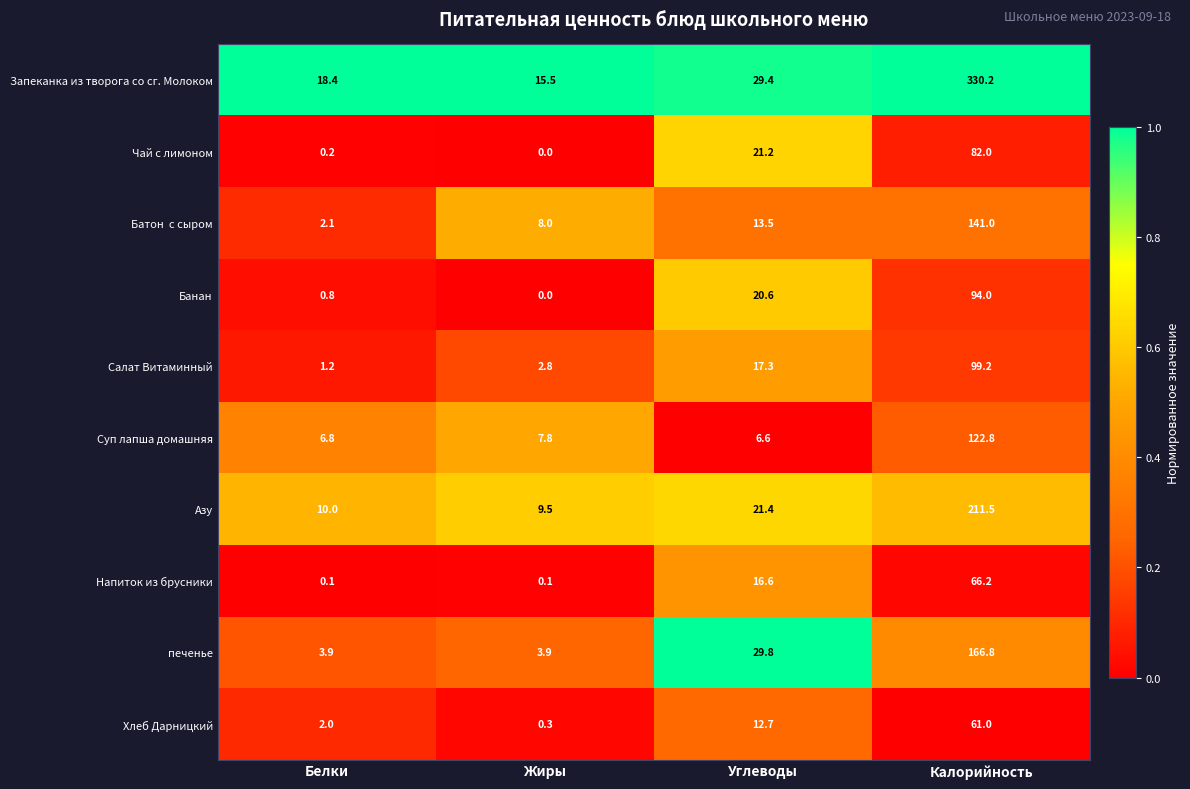

Which series has the largest total across all categories?

Запеканка из творога со сг. Молоком